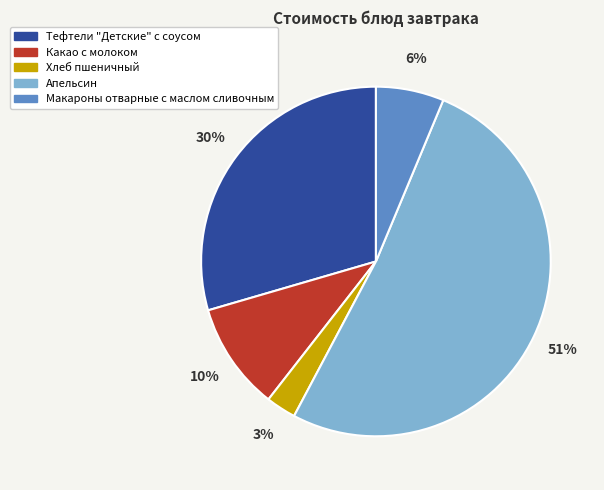

Which slice is the smallest?

Хлеб пшеничный